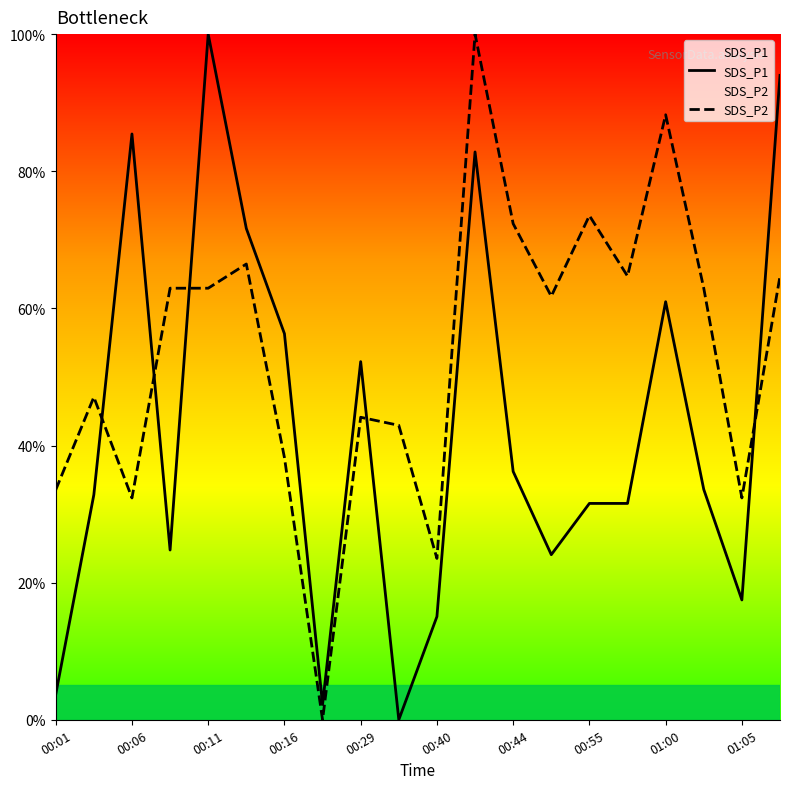

Which series has the widest spread of values?

SDS_P1